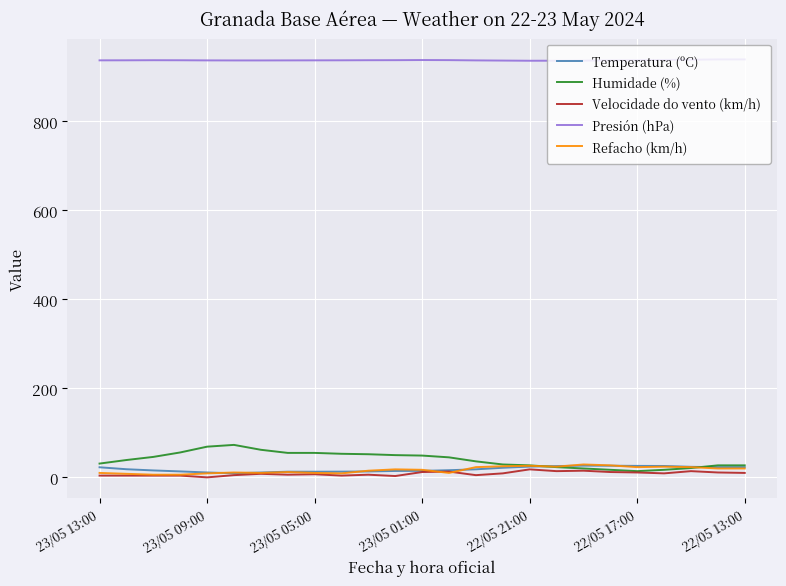

Which series has the largest total across all categories?

Presión (hPa)